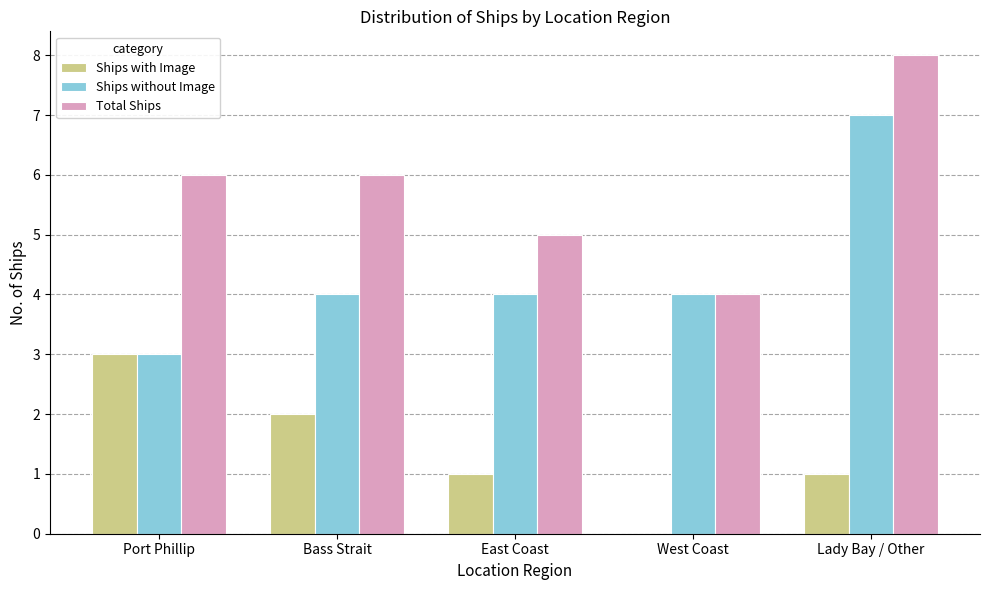

Reading right to left, transcribe all the data shown in this chart.

Ships with Image: Lady Bay / Other=1	West Coast=0	East Coast=1	Bass Strait=2	Port Phillip=3
Ships without Image: Lady Bay / Other=7	West Coast=4	East Coast=4	Bass Strait=4	Port Phillip=3
Total Ships: Lady Bay / Other=8	West Coast=4	East Coast=5	Bass Strait=6	Port Phillip=6